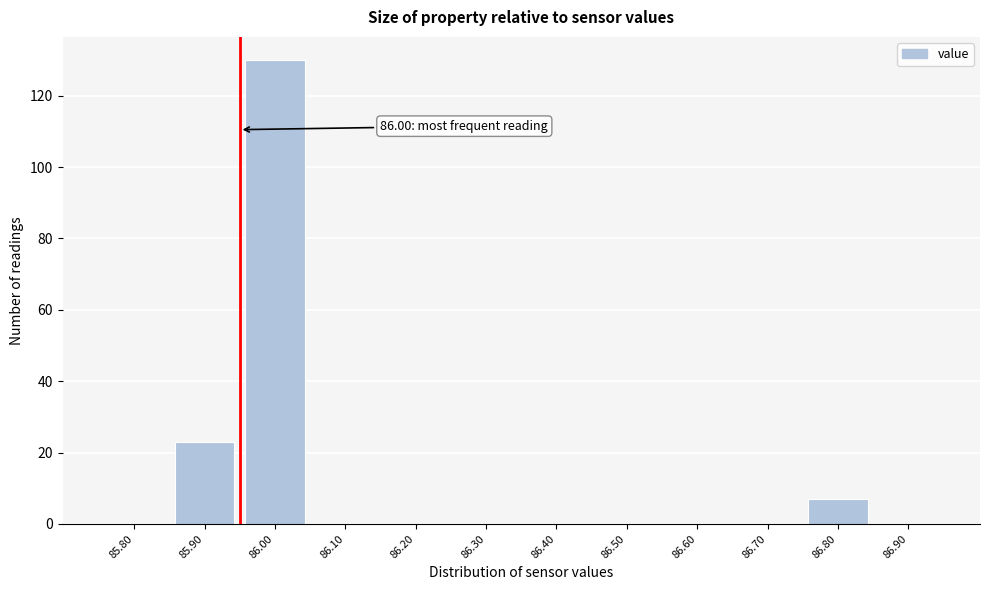

Reading left to right, list all the values displayed in this chart.

85.80=0	85.90=23	86.00=130	86.10=0	86.20=0	86.30=0	86.40=0	86.50=0	86.60=0	86.70=0	86.80=7	86.90=0